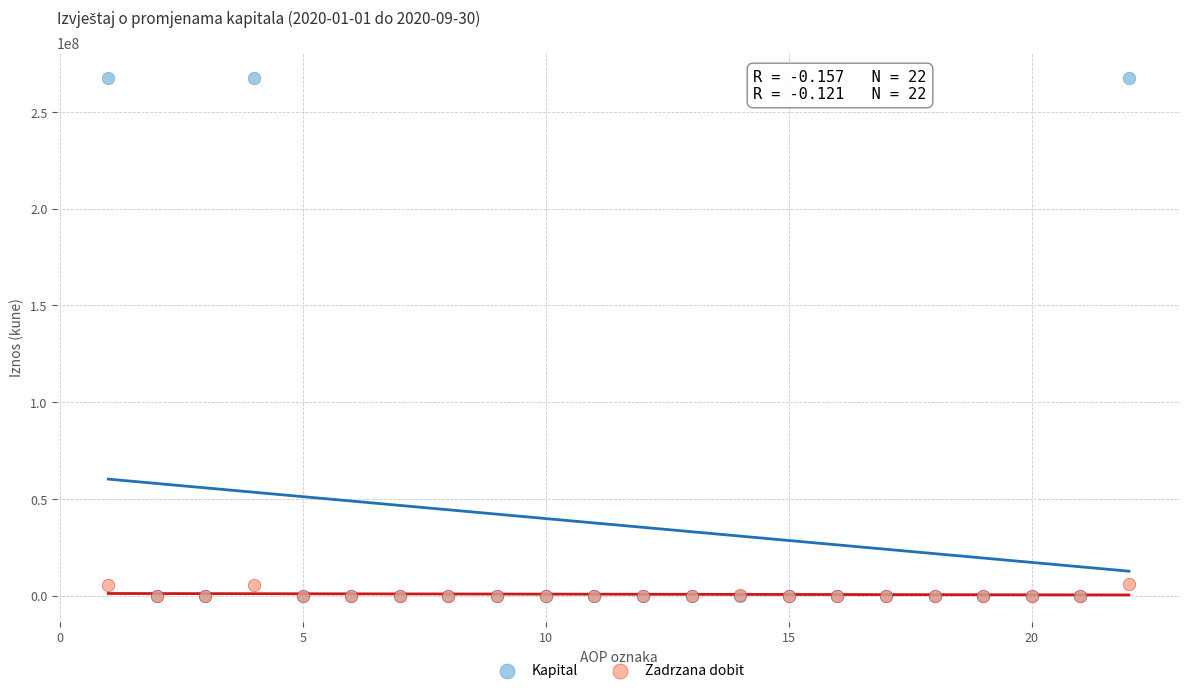

Which series reaches the maximum Y coordinate?

Kapital